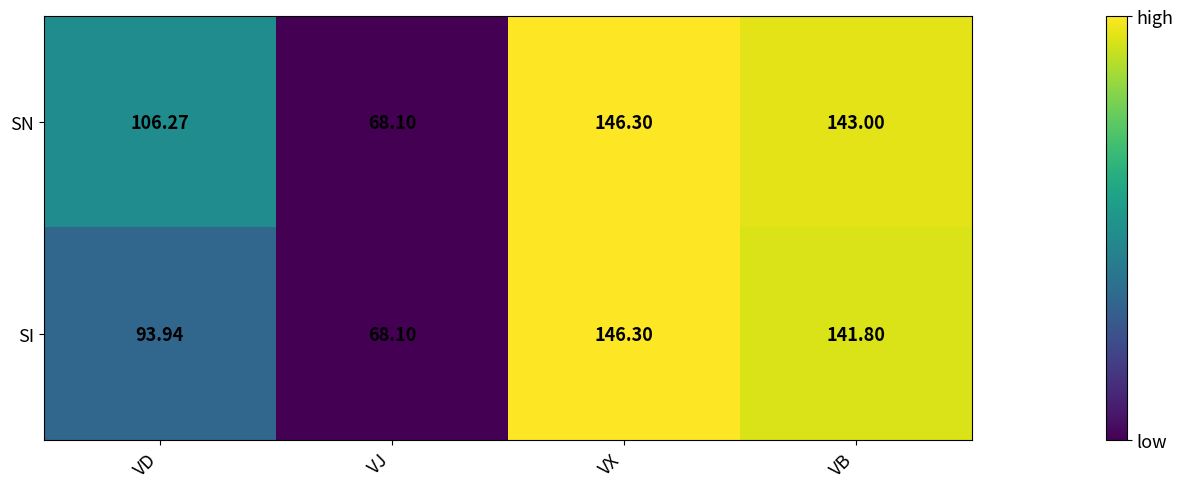

What is the smallest value displayed?

68.1